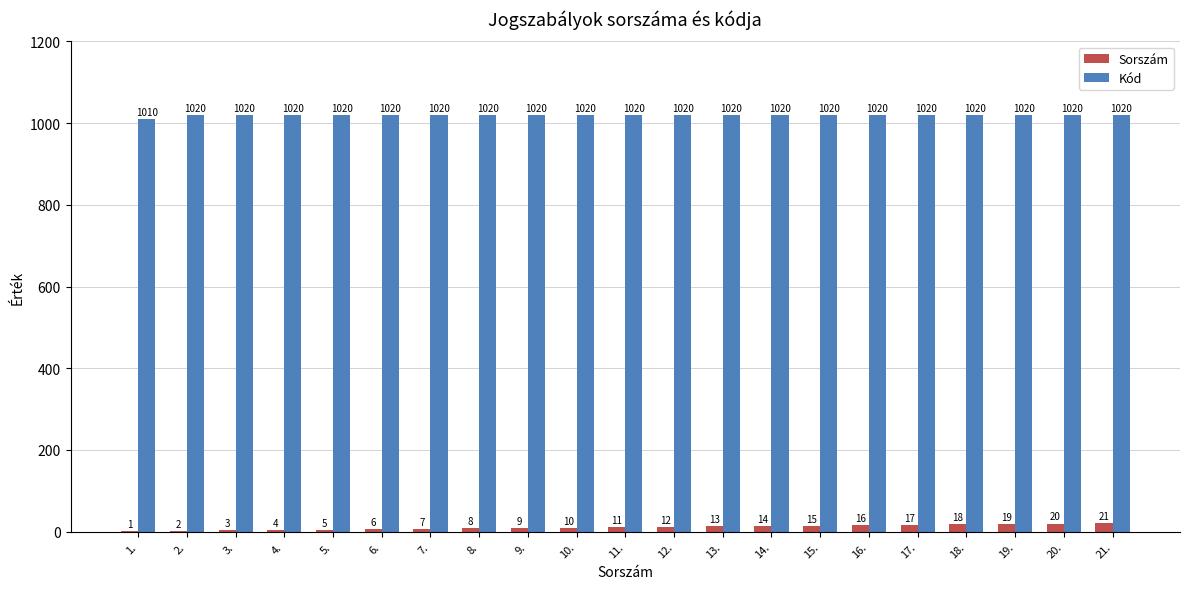

Count the Kód values in the range 1020 to 1021.

20